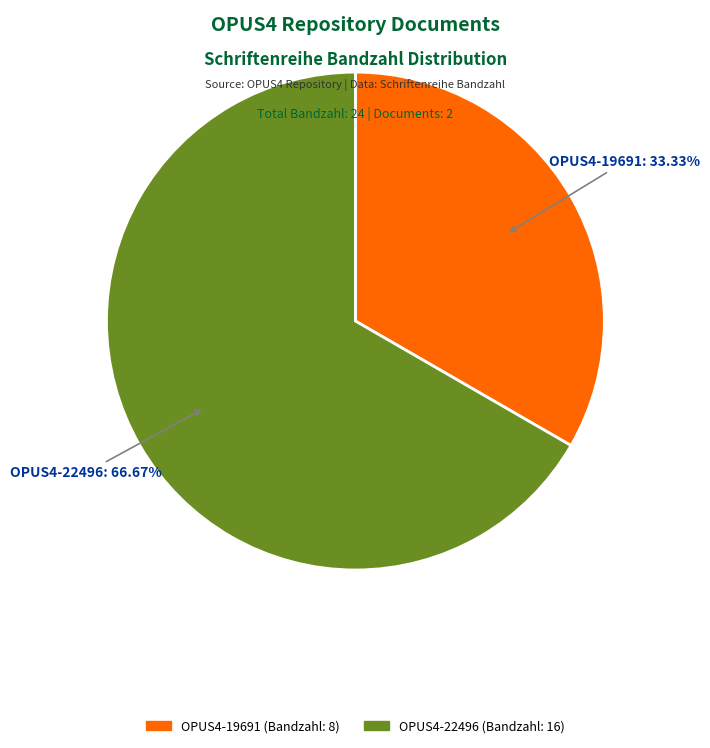

How many slices are in this pie chart?

2